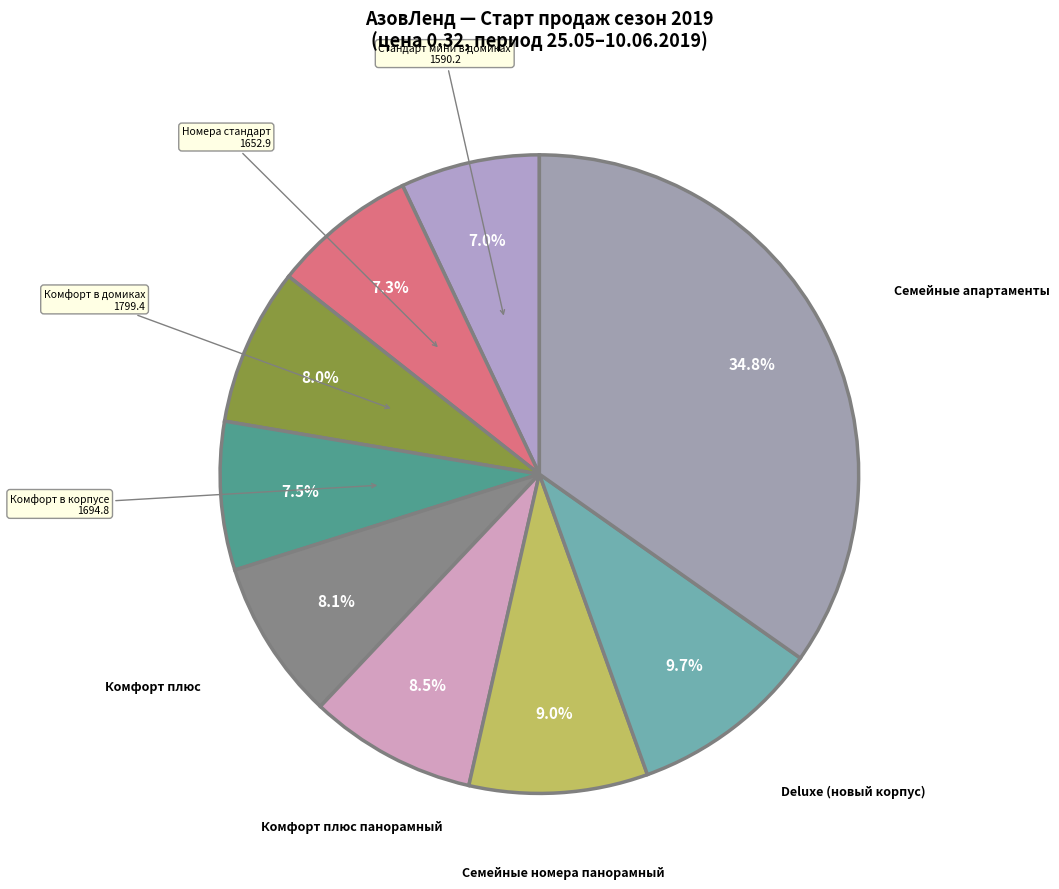

Does any single category account for the majority?

No